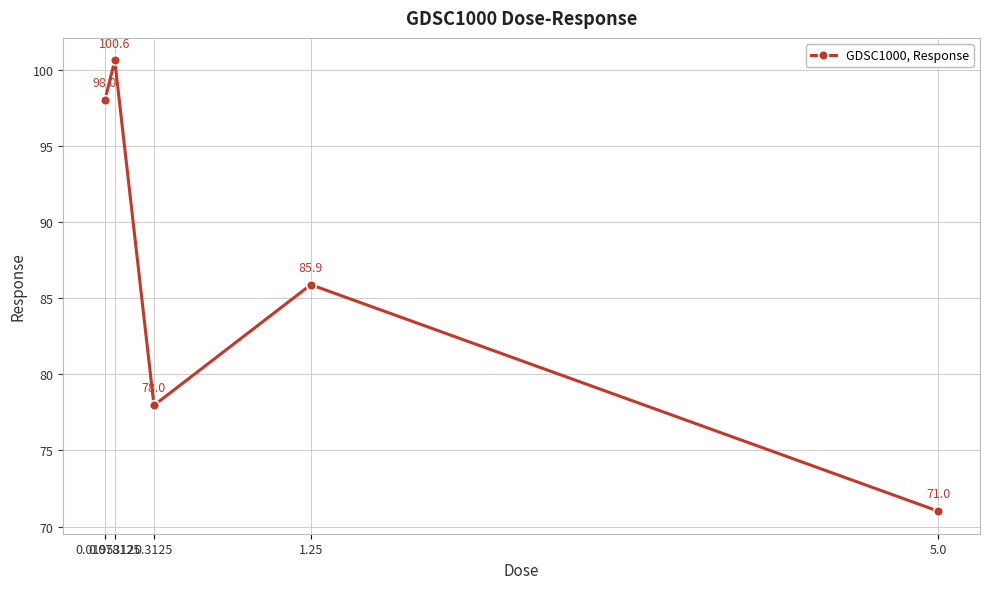

Where is the first local minimum?

0.3125